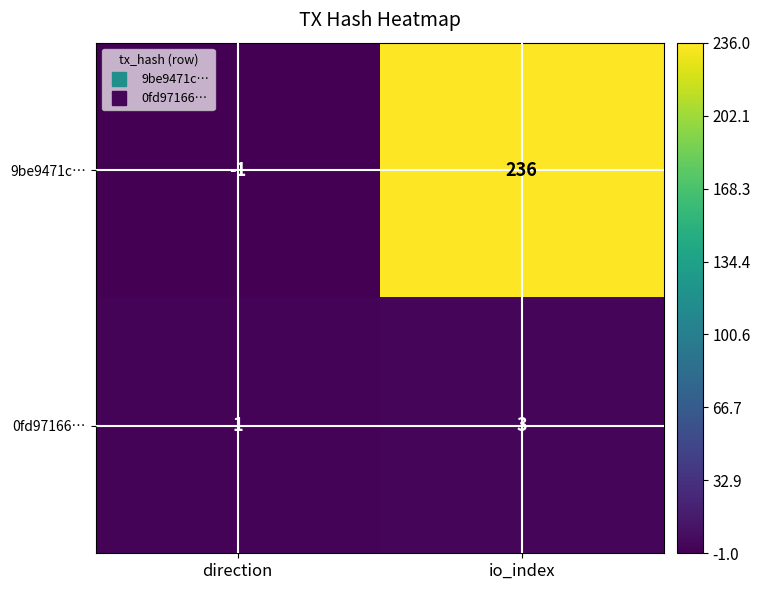

What is the maximum value for 9be9471c…?

236